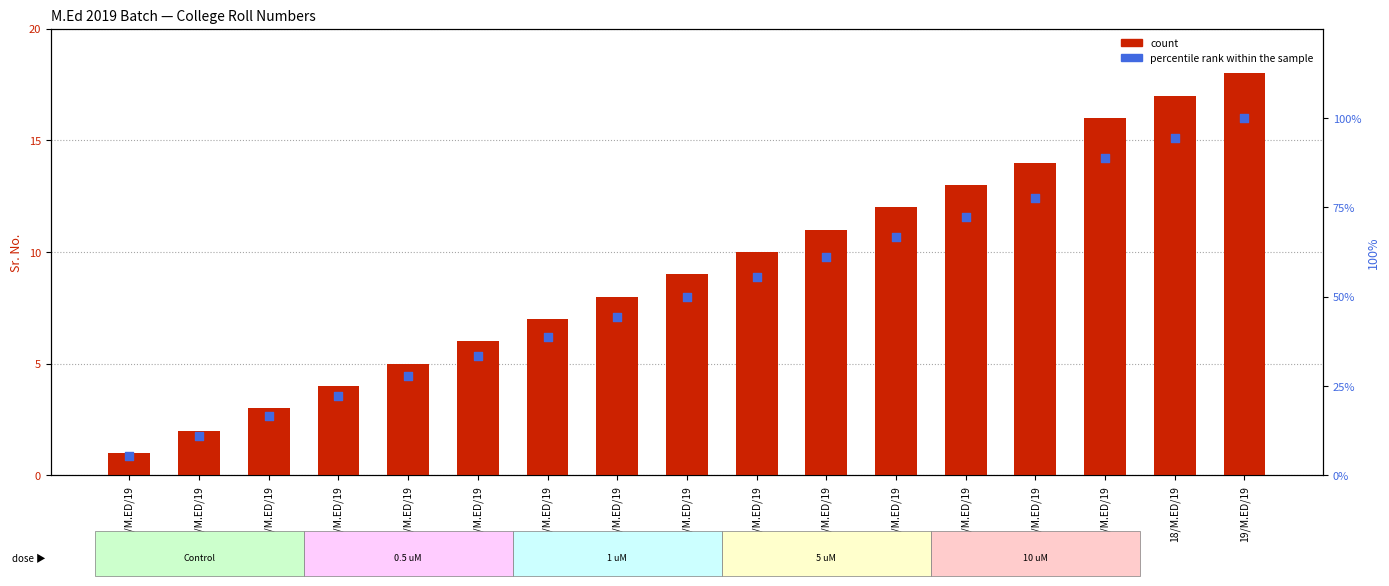

What is the total value across all series at 15/M.ED/19?

91.8